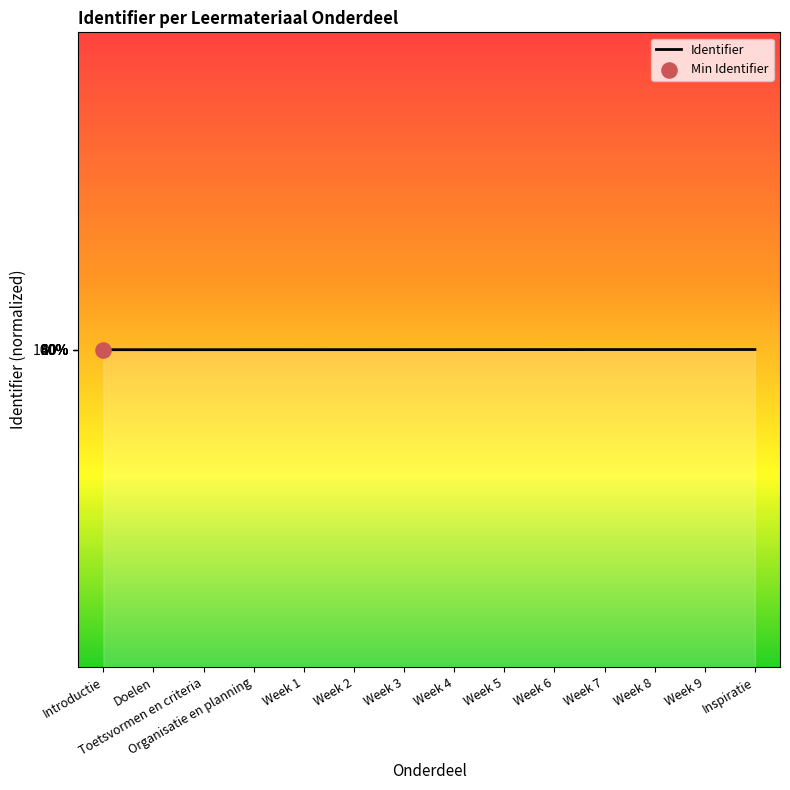

What is the ratio of the value at Organisatie en planning to the value at Week 1?

1.0